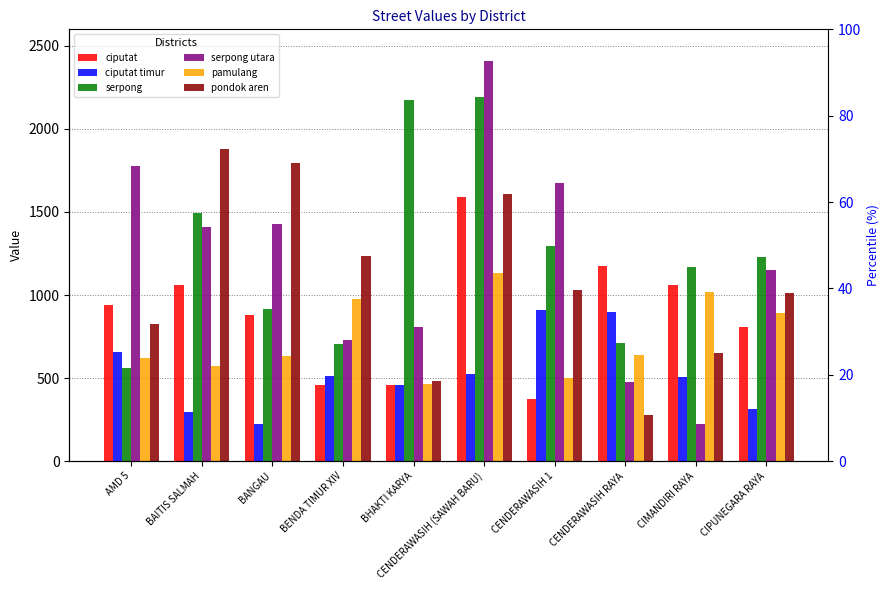

The ciputat series shows 1850.8 at CENDERAWASIH RAYA. True or false?

False